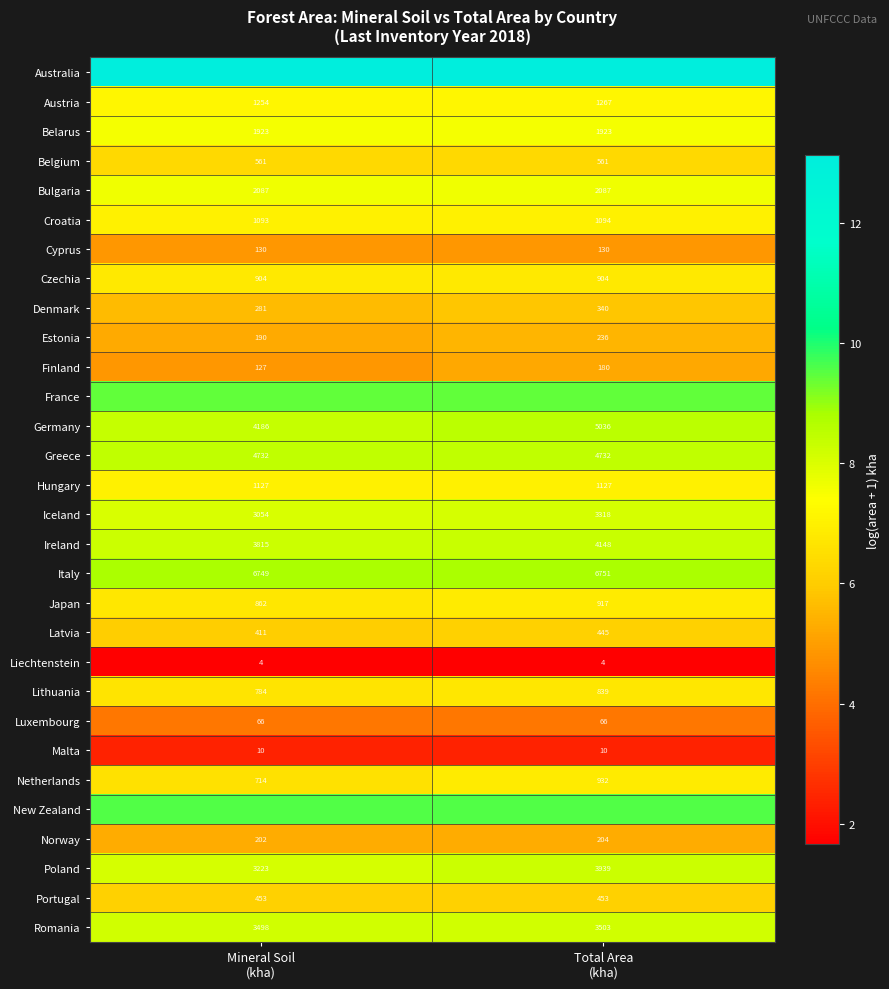

The value of Czechia at Mineral Soil (kha) is 8.9. True or false?

False